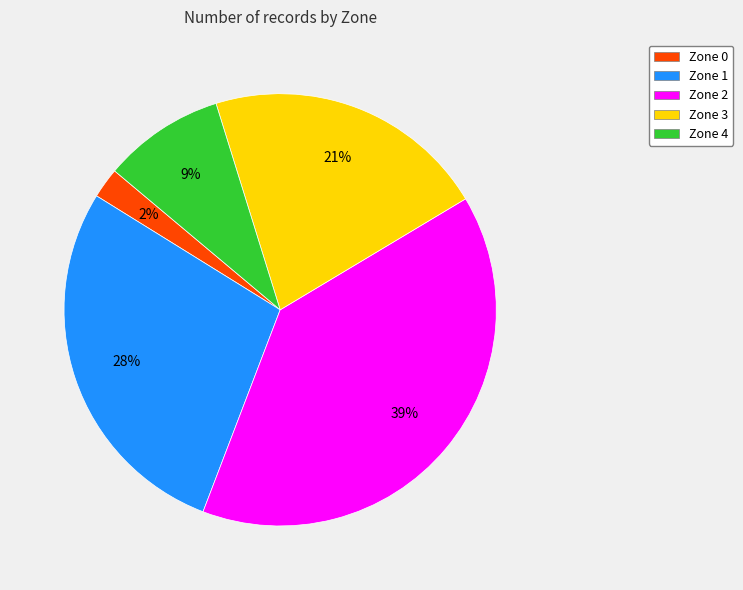

Rank the categories by value from lowest to highest.

Zone 0, Zone 4, Zone 3, Zone 1, Zone 2